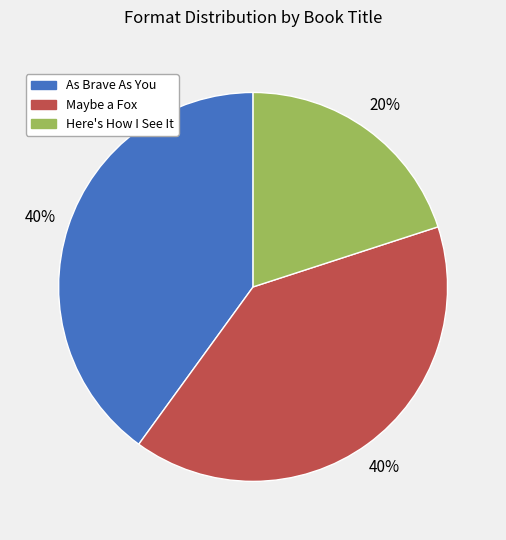

Is it true that Here's How I See It is 27% of the pie?

False